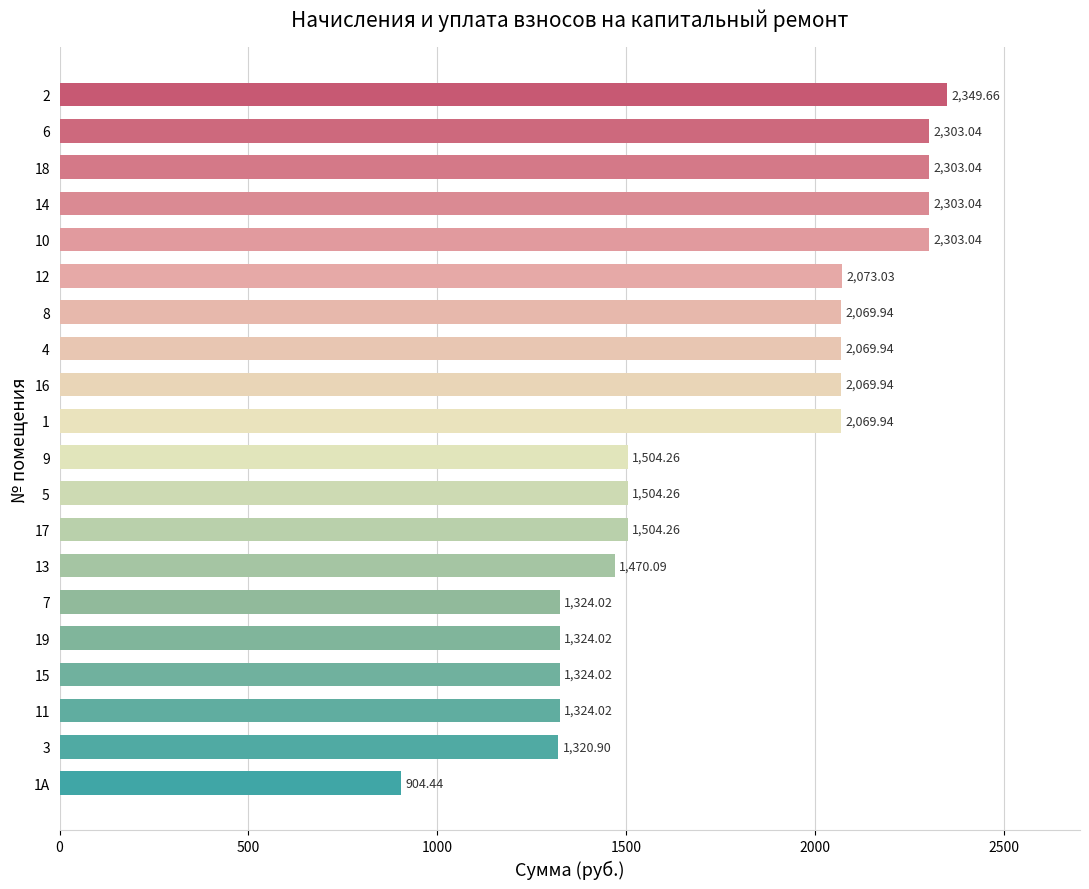

Approximately how many times larger is the value at 5 compared to 16?

0.7